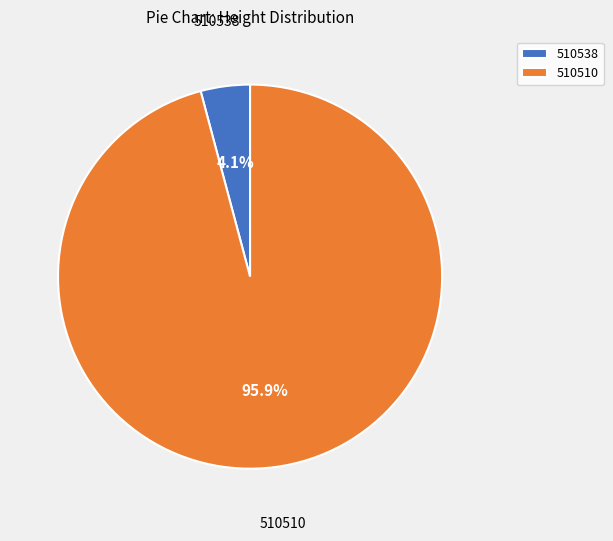

Rank the categories by value from lowest to highest.

510538, 510510